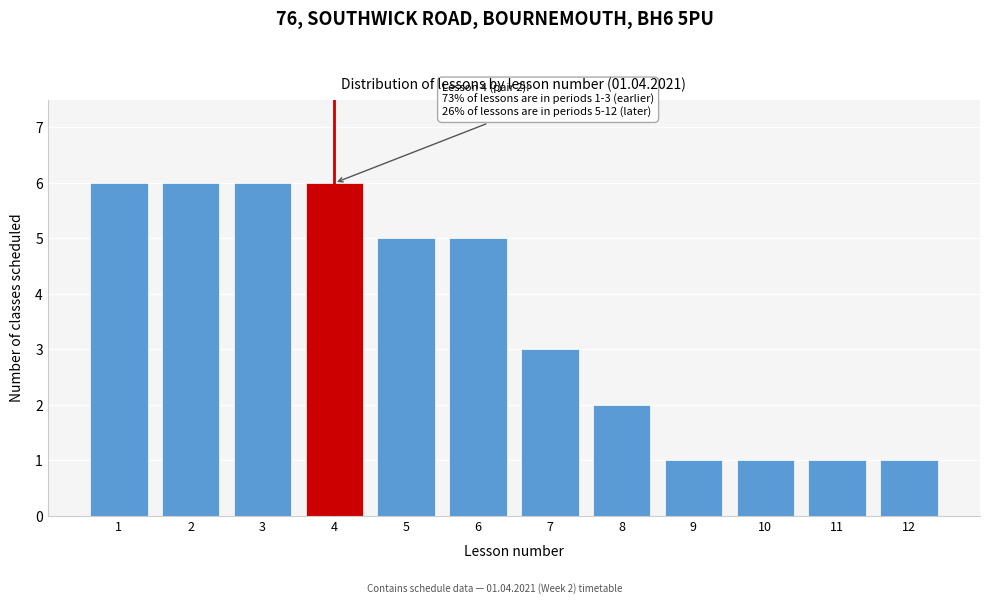

Reading left to right, extract all data points from this chart.

6	6	6	6	5	5	3	2	1	1	1	1